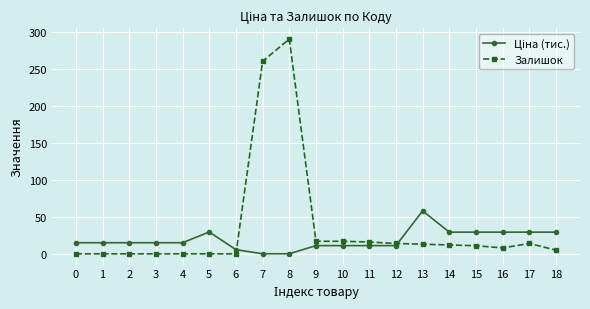

Does the chart display data point markers on the line(s)?

Yes